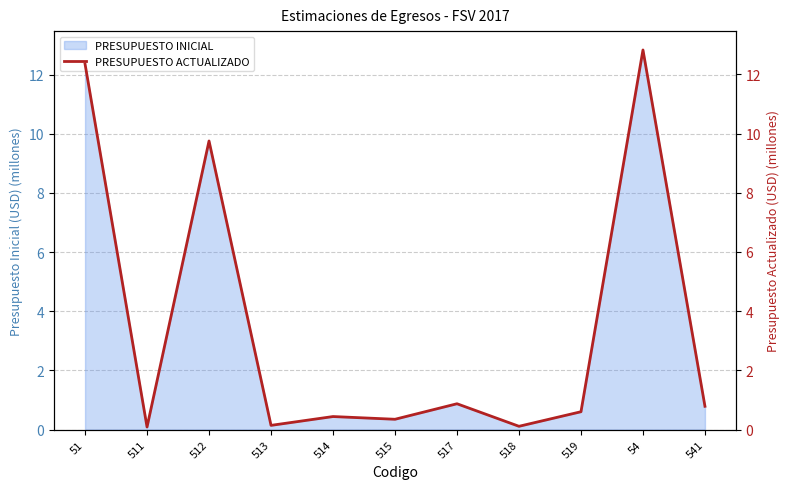

Does the chart have visible grid lines?

Yes